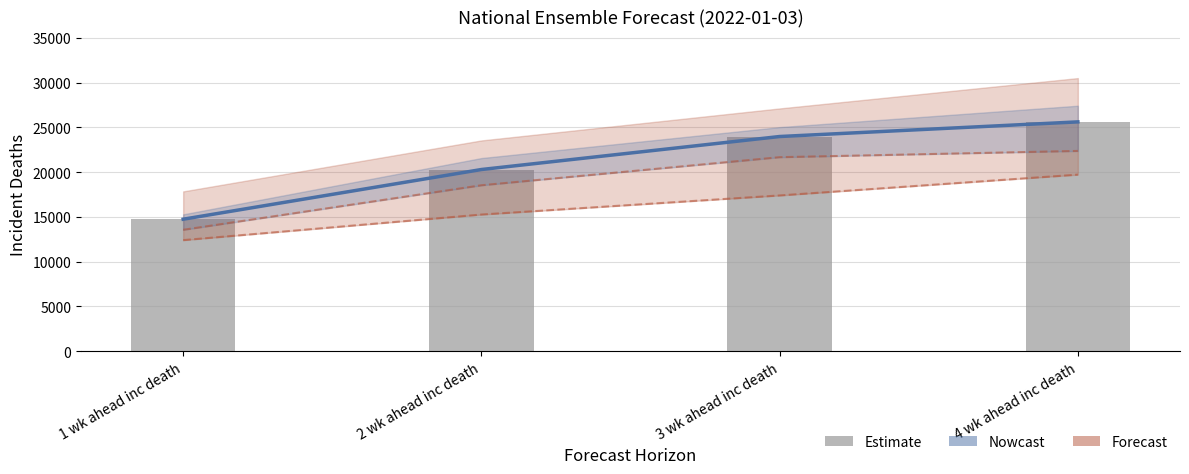

Which category has the lowest value across all series?

1 wk ahead inc death